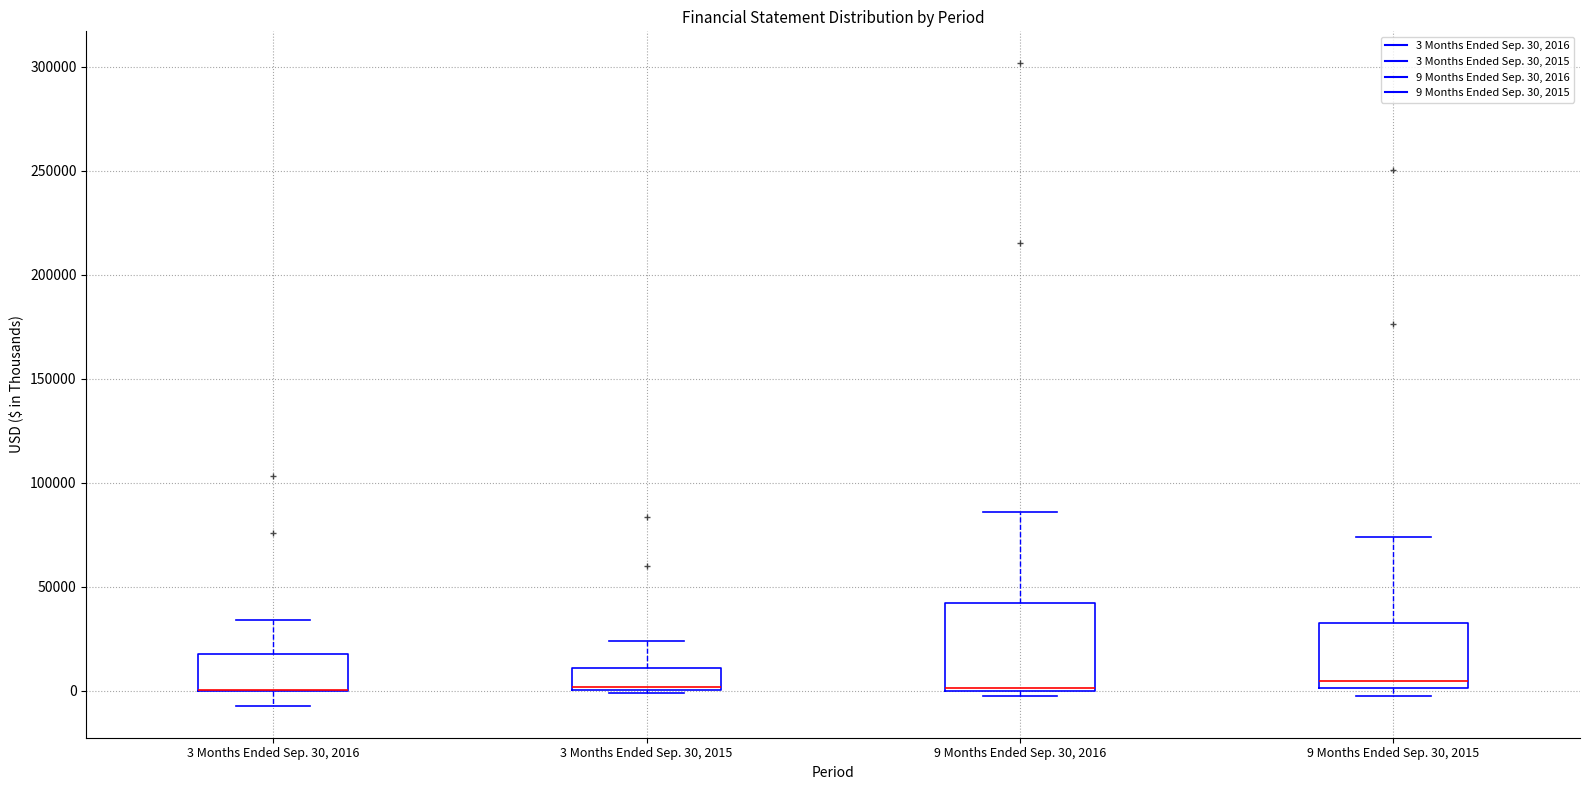

Reading left to right, read every box against the y-axis: the position of its median line, the range the box covers, and the ends of its whiskers. The values are not printed on the chart, so give them approximately, as read against the axis.

3 Months Ended Sep. 30, 2016: median 0 (drawn on the box's lower edge), box 0 to 15000, whiskers -5000 to 35000
3 Months Ended Sep. 30, 2015: median 0, box 0 to 10000, whiskers 0 (just below the box's lower edge) to 25000
9 Months Ended Sep. 30, 2016: median 0, box 0 to 40000, whiskers 0 (just below the box's lower edge) to 85000
9 Months Ended Sep. 30, 2015: median 5000, box 0 to 35000, whiskers -5000 to 75000